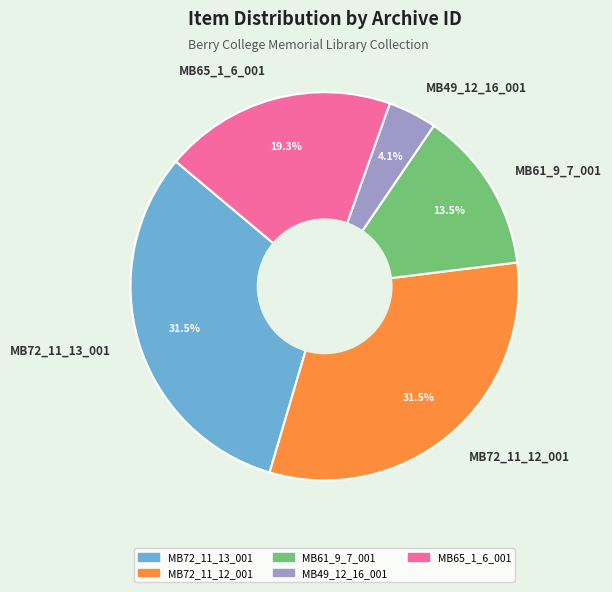

Count the number of slices in the pie.

5